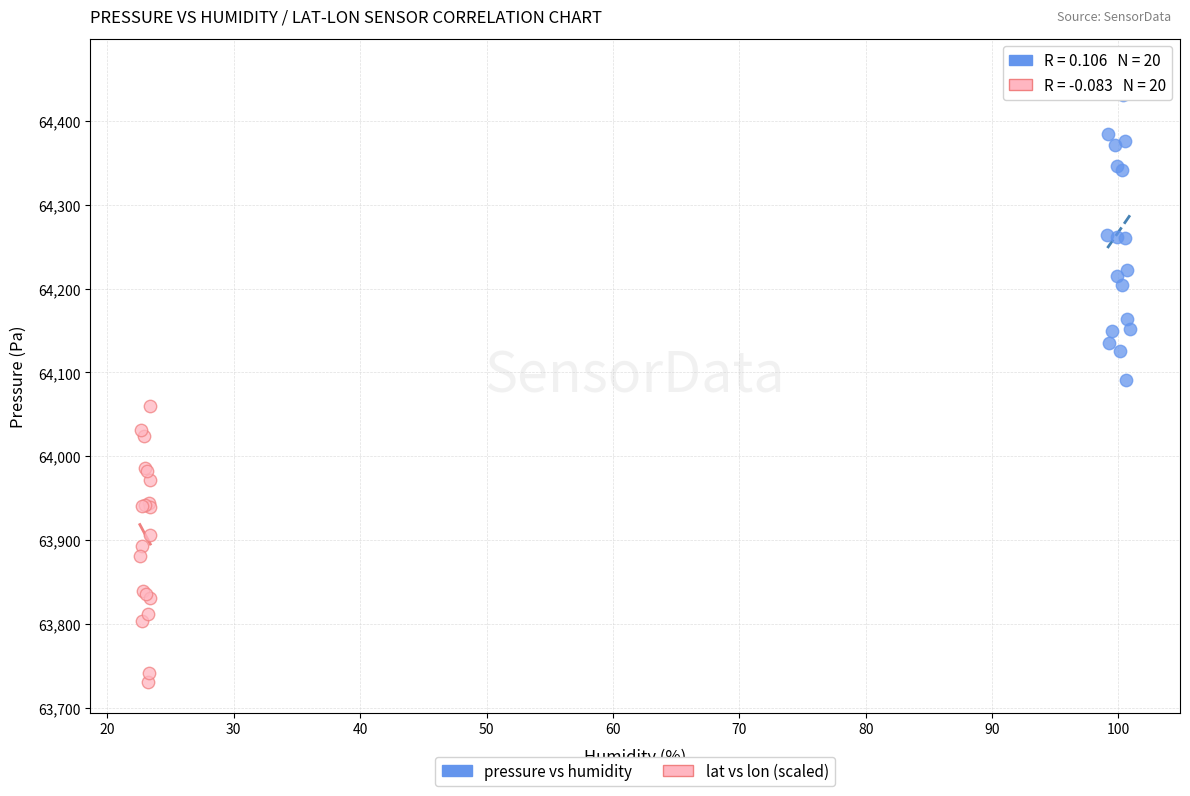

Which series contains the lowest Y value?

lat vs lon (scaled)